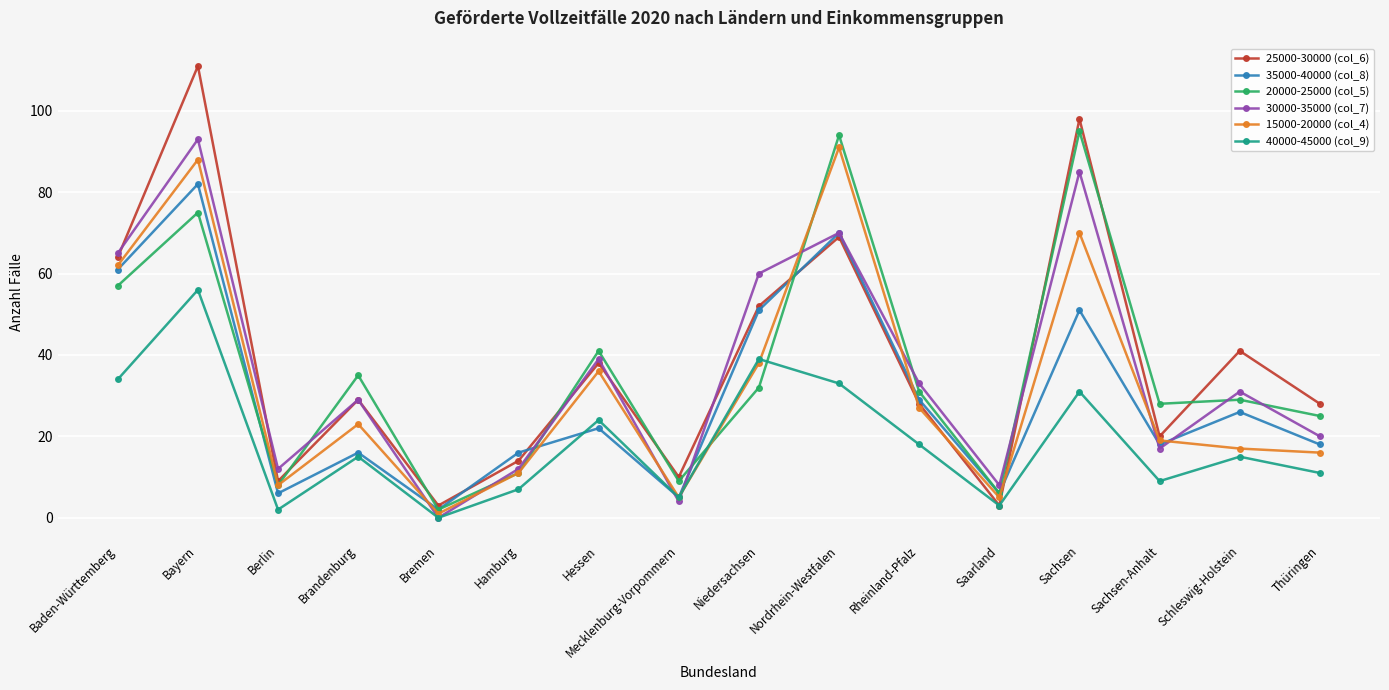

The value of 35000-40000 (col_8) at Schleswig-Holstein is 26. True or false?

True